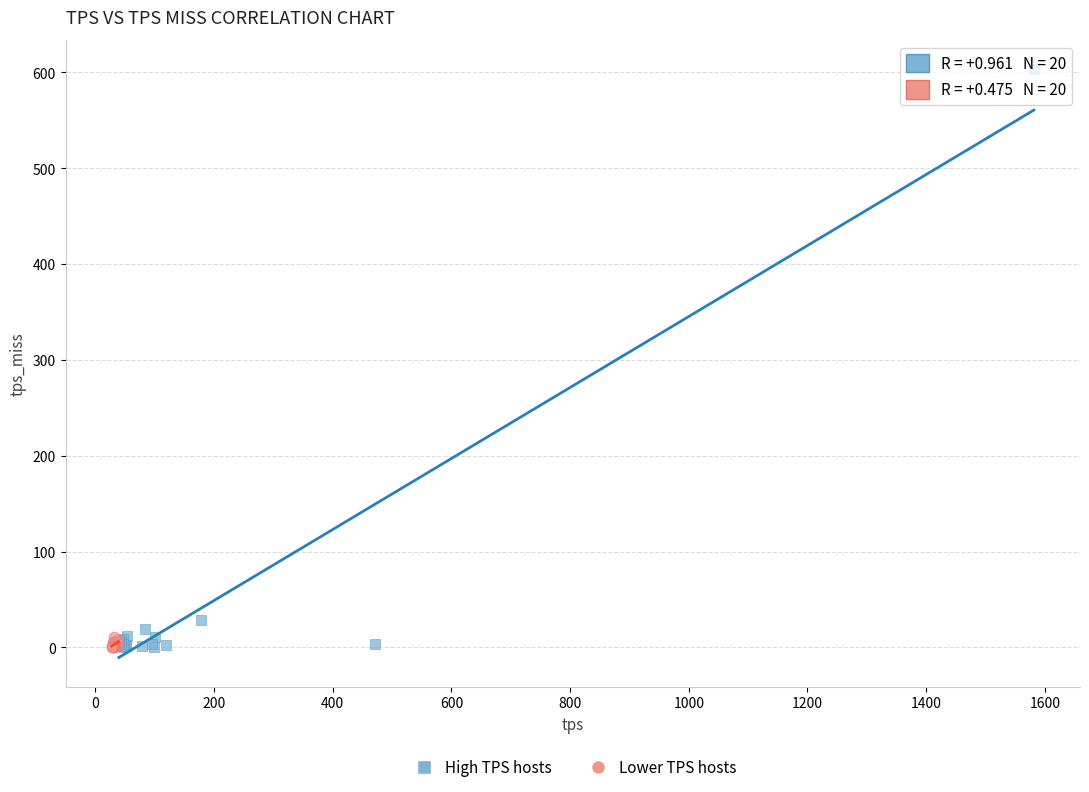

Which series has the largest Y range (max minus min)?

High TPS hosts